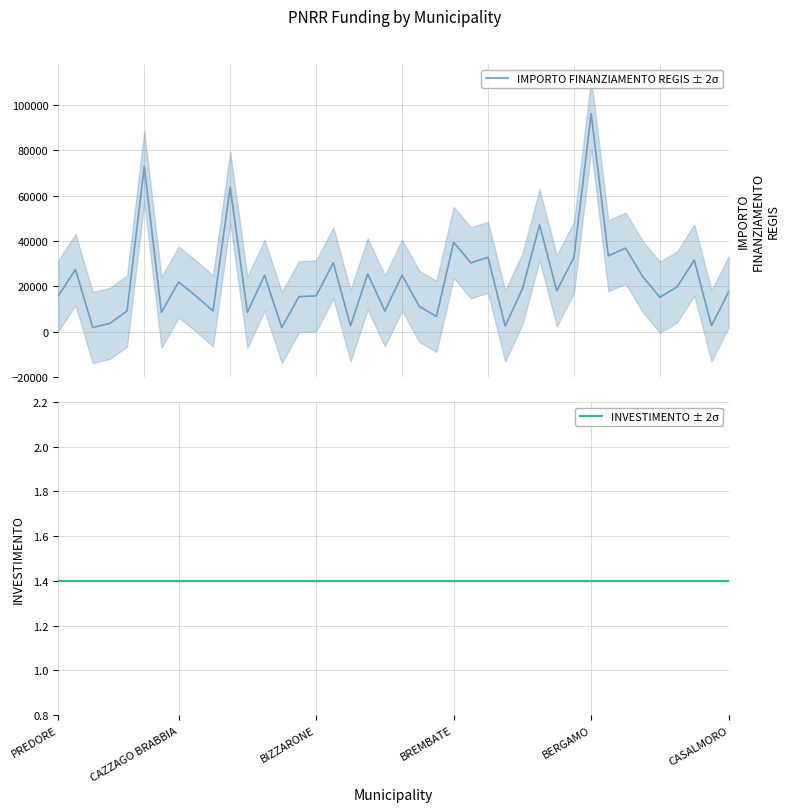

Which category has the highest value in the INVESTIMENTO ± 2σ series?

PREDORE